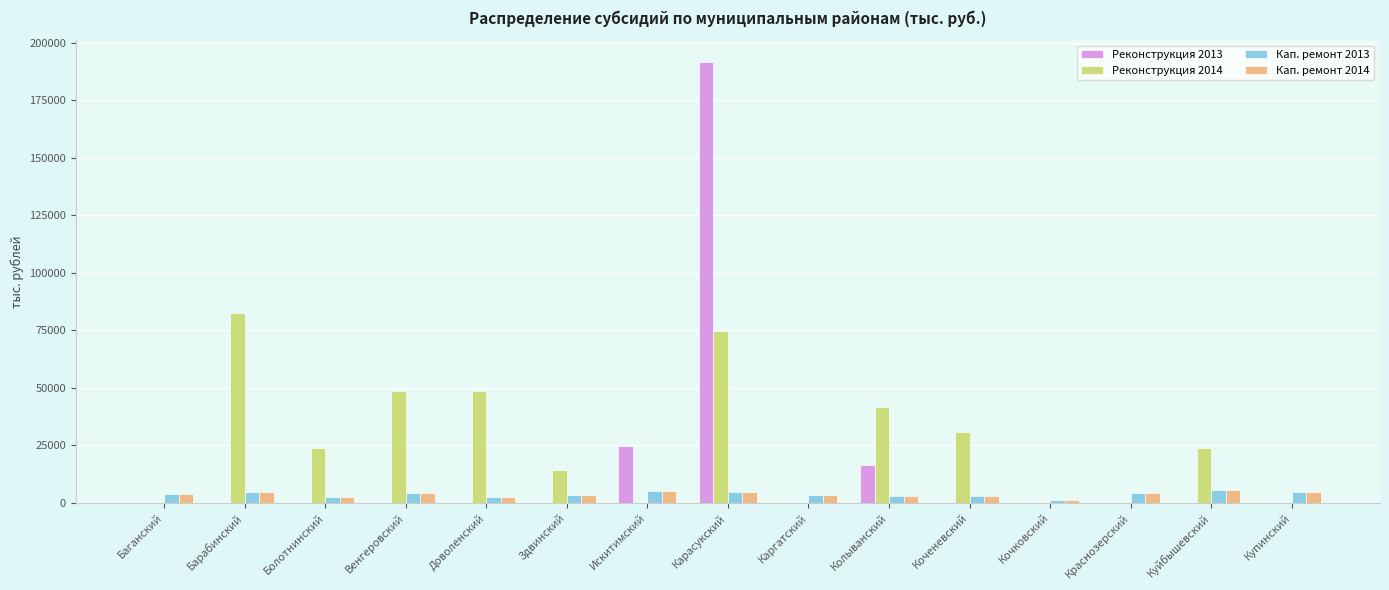

True or false: Реконструкция 2013 has a value of -114311.2 at Коченевский.

False